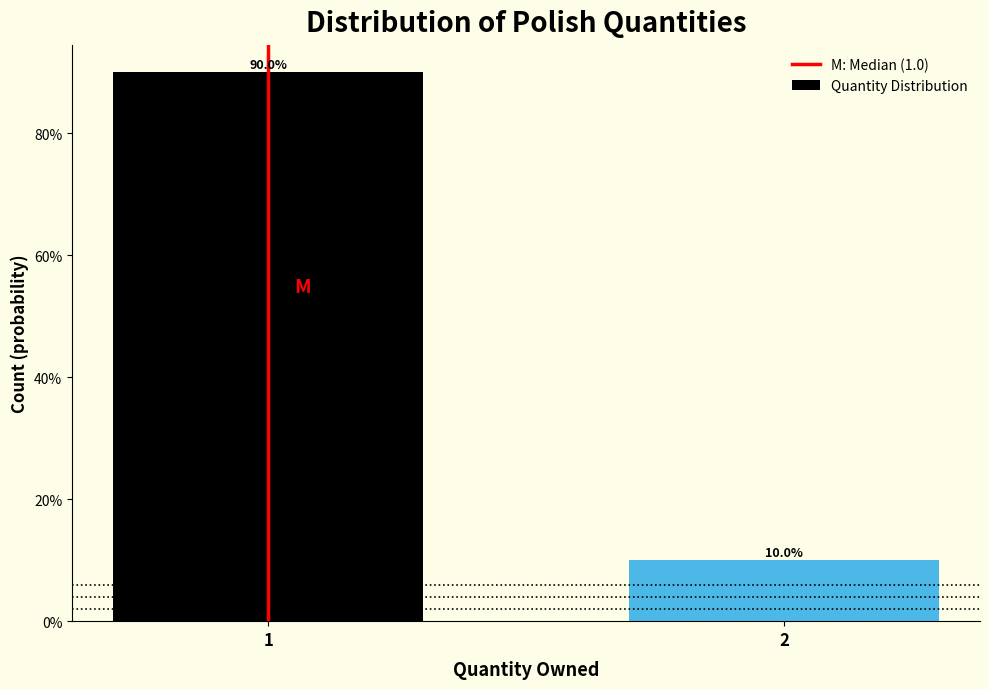

Does the chart contain any negative values?

No